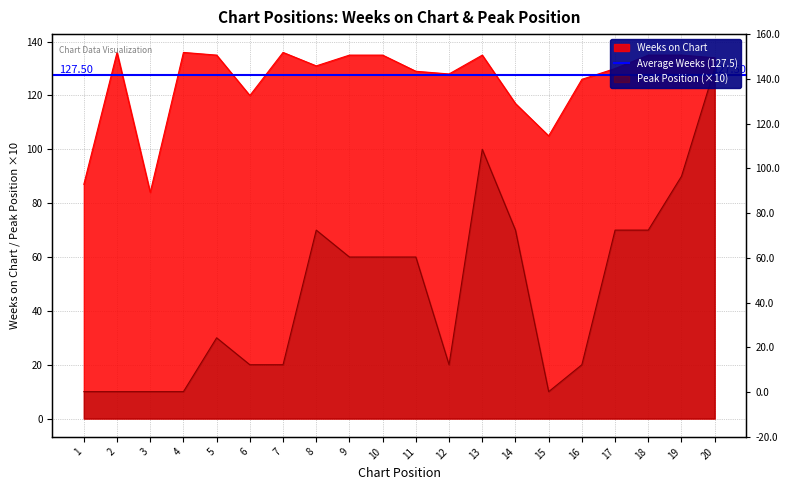

What is the total value across all series at 18?

205